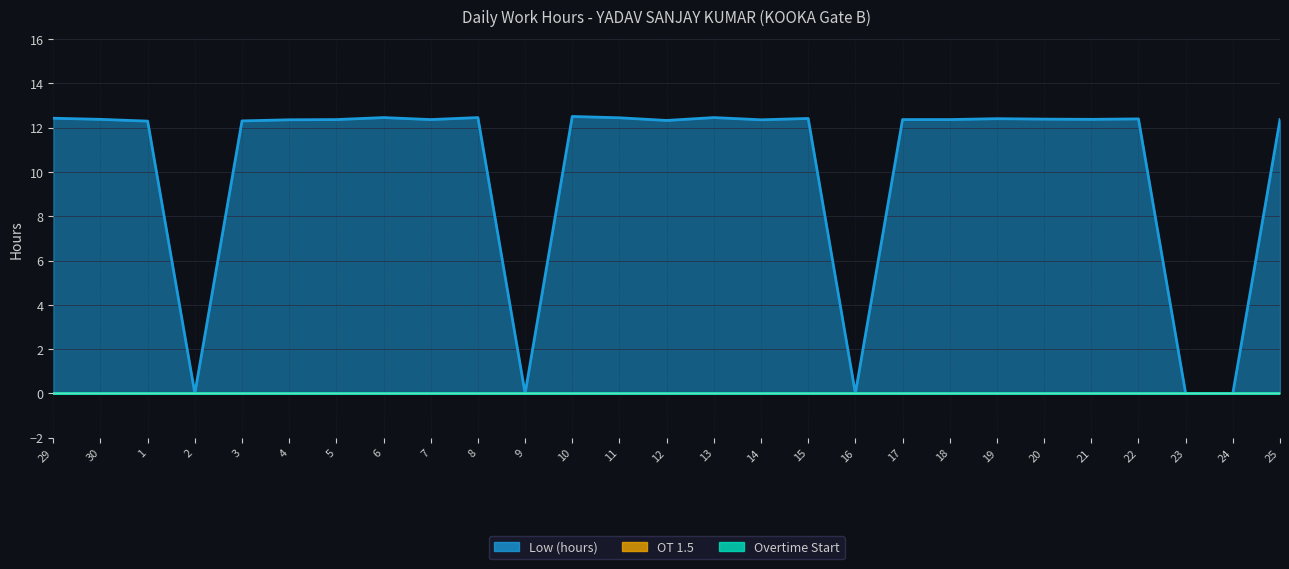

Is the value of OT 1.5 at 8 greater than the value of Low (hours) at 11?

No